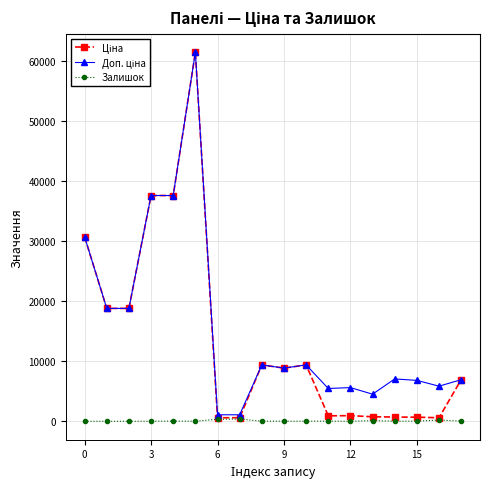

What is the maximum value shown in the chart?

61434.3